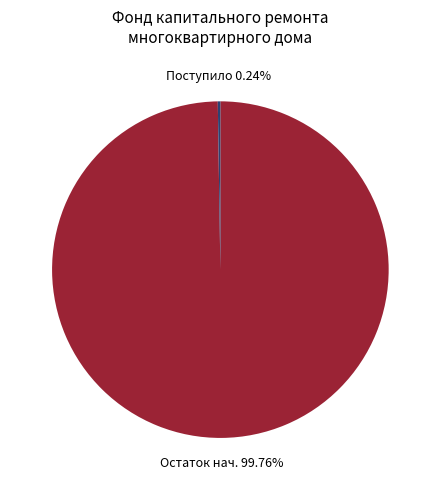

Is there a majority slice in this chart?

Yes